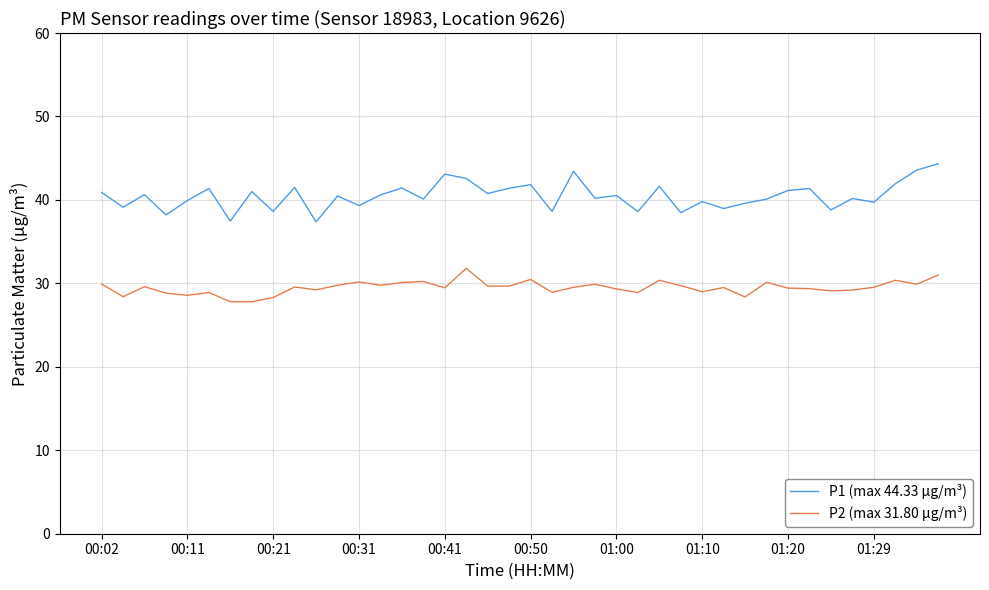

Does the chart have visible grid lines?

Yes